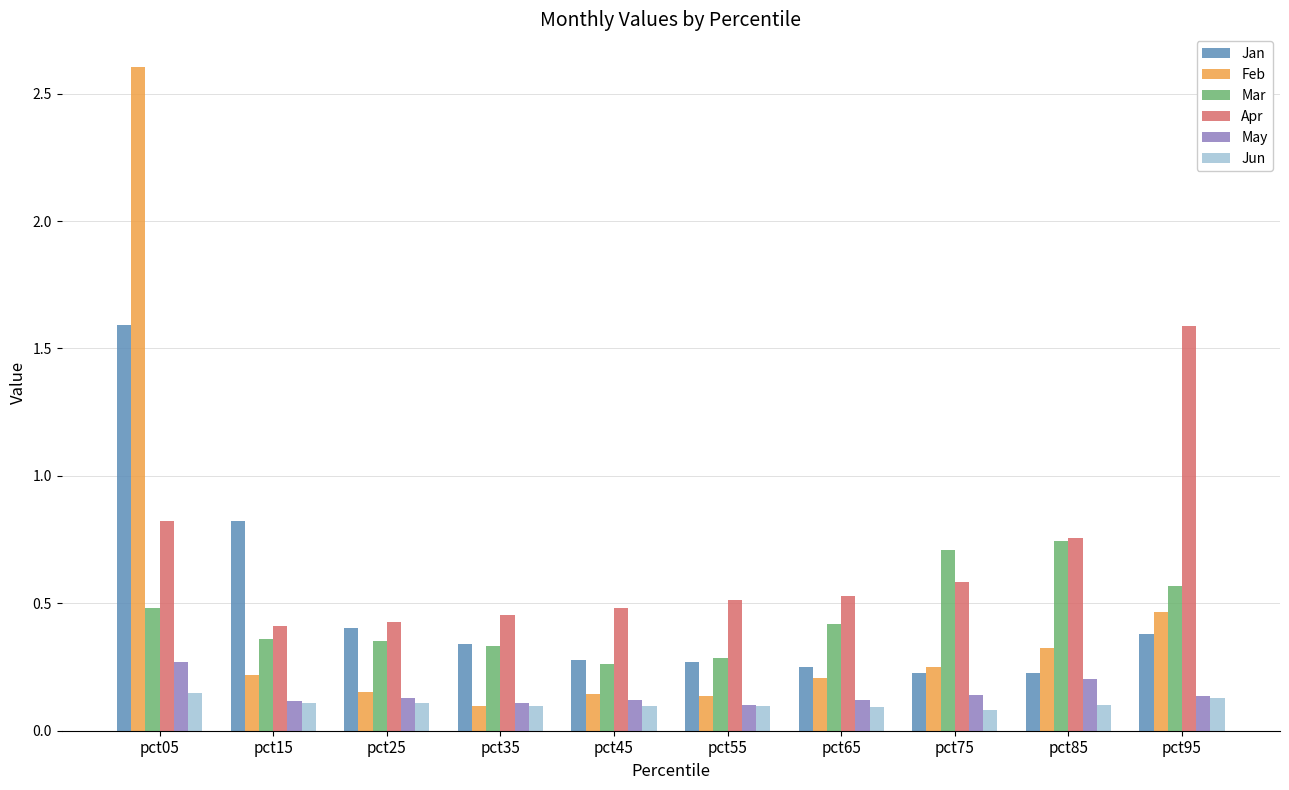

What is the sum of the Apr values at pct55 and pct95?

2.1